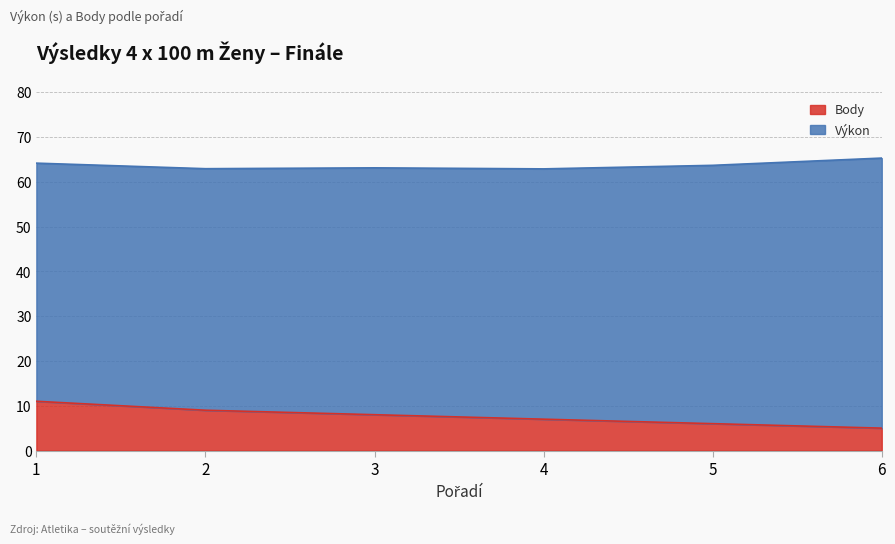

Count the number of categories in the chart.

6